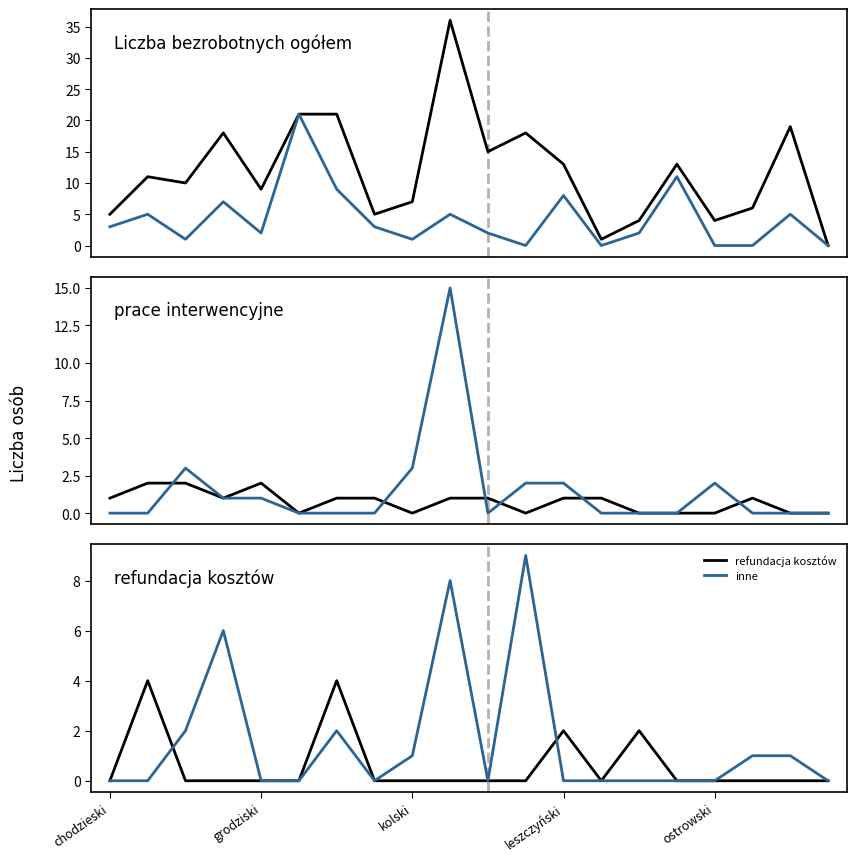

The inne series shows 4 at grodziski. True or false?

False